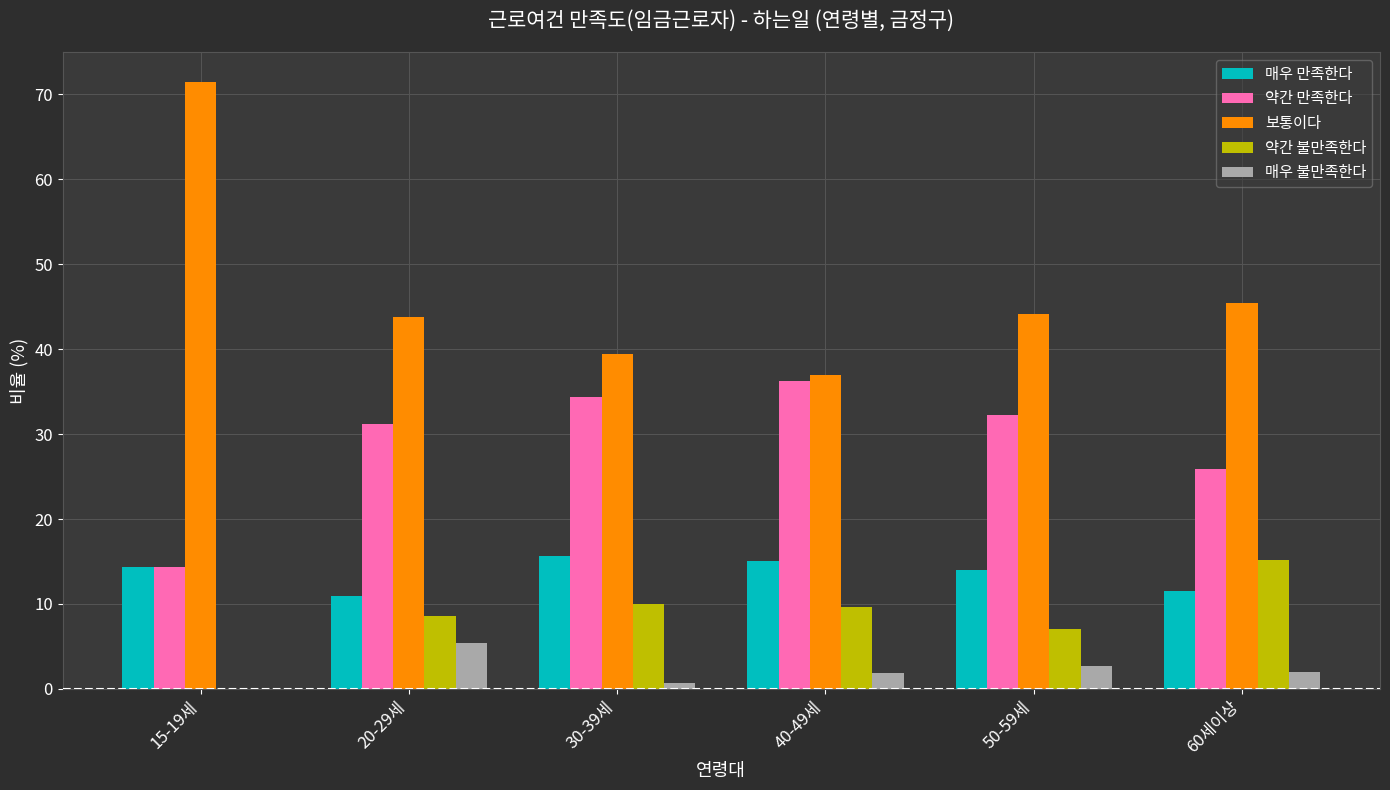

Which series has the largest total across all categories?

보통이다